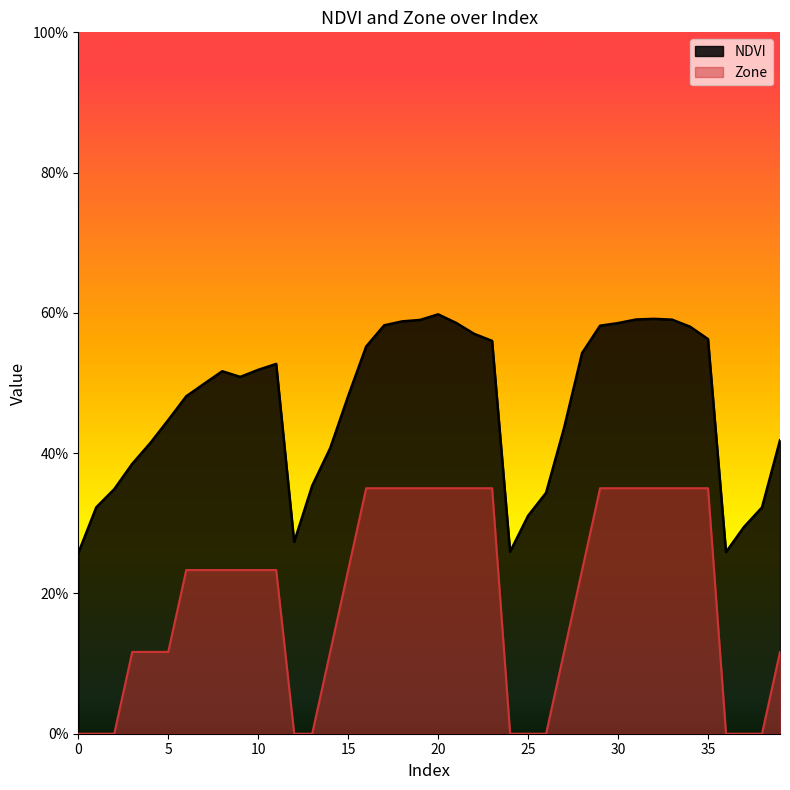

Reading left to right, transcribe all the data shown in this chart.

NDVI: 0=0.3	1=0.3	2=0.3	3=0.4	4=0.4	5=0.4	6=0.5	7=0.5	8=0.5	9=0.5	10=0.5	11=0.5	12=0.3	13=0.4	14=0.4	15=0.5	16=0.6	17=0.6	18=0.6	19=0.6	20=0.6	21=0.6	22=0.6	23=0.6	24=0.3	25=0.3	26=0.3	27=0.4	28=0.5	29=0.6	30=0.6	31=0.6	32=0.6	33=0.6	34=0.6	35=0.6	36=0.3	37=0.3	38=0.3	39=0.4
Zone: 0=0.0	1=0.0	2=0.0	3=0.1	4=0.1	5=0.1	6=0.2	7=0.2	8=0.2	9=0.2	10=0.2	11=0.2	12=0.0	13=0.0	14=0.1	15=0.2	16=0.3	17=0.3	18=0.3	19=0.3	20=0.3	21=0.3	22=0.3	23=0.3	24=0.0	25=0.0	26=0.0	27=0.1	28=0.2	29=0.3	30=0.3	31=0.3	32=0.3	33=0.3	34=0.3	35=0.3	36=0.0	37=0.0	38=0.0	39=0.1